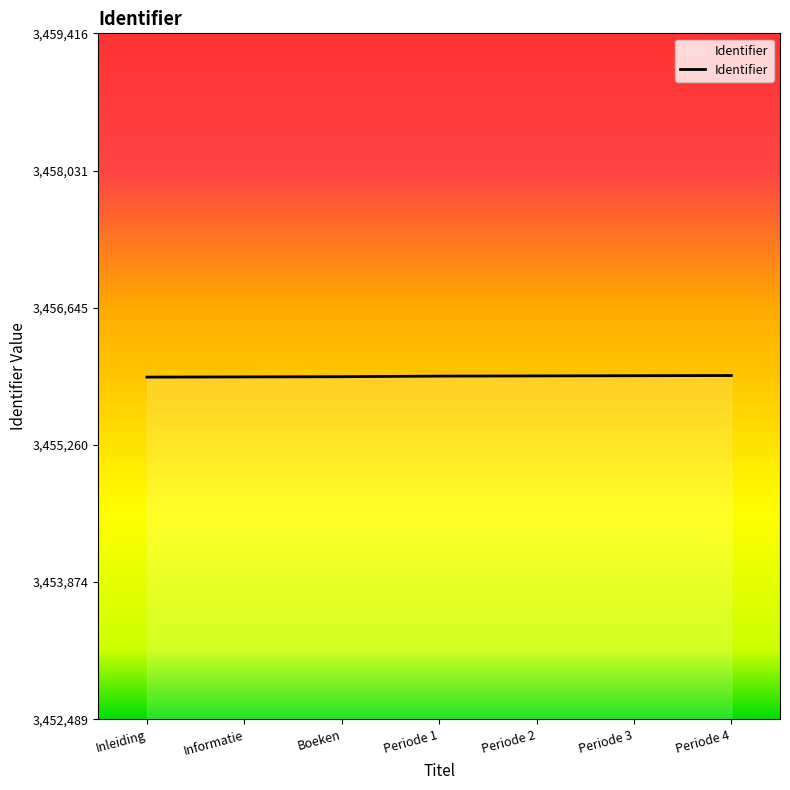

What is the difference between the maximum and minimum values?

16